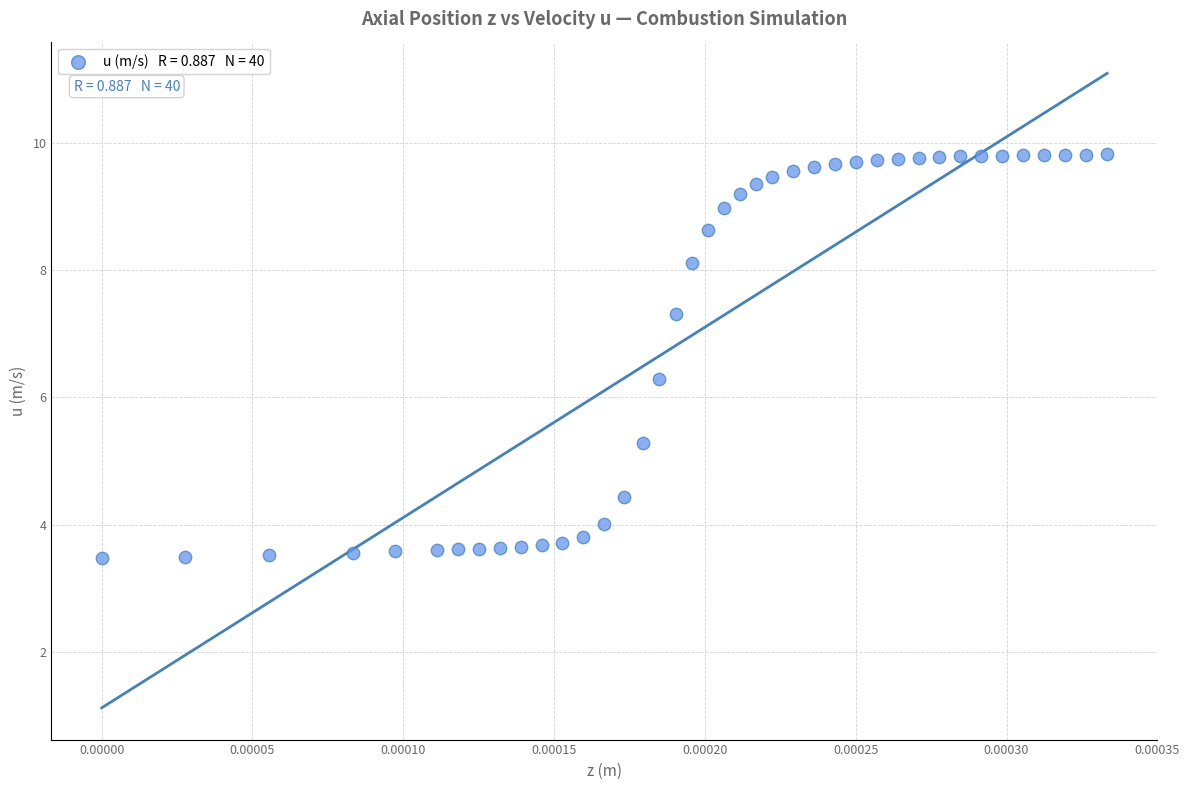

What Y value in the scatter plot is closest to 6?

6.3